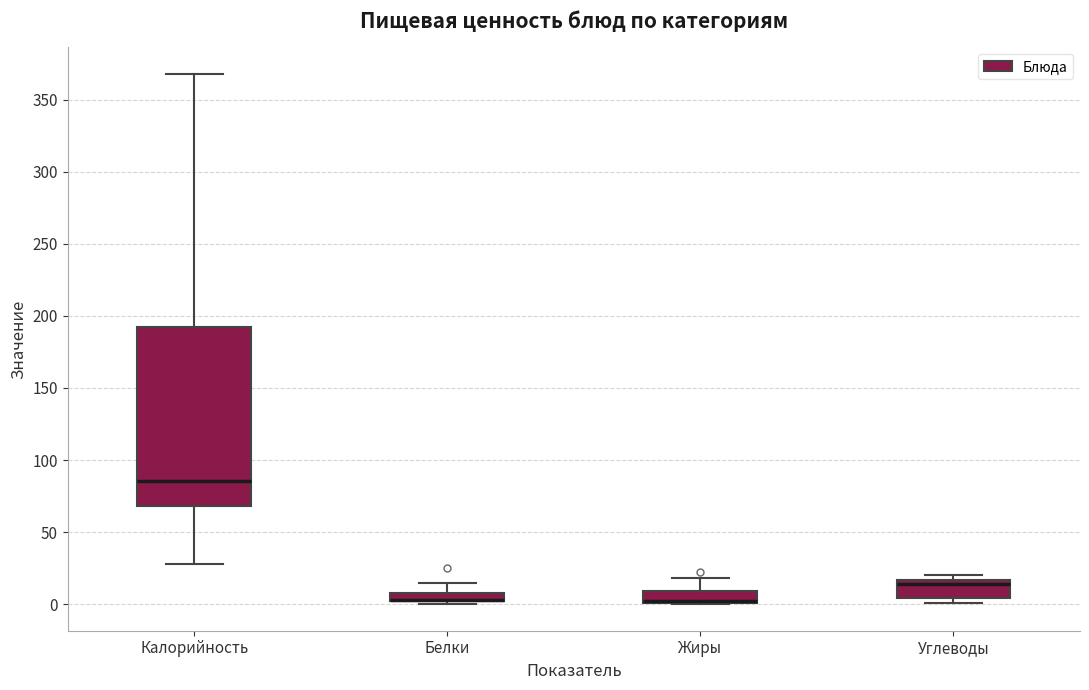

Where does the upper whisker of the box for Жиры end on the y-axis? The values are not printed on the chart, so give them approximately, as read against the axis.

20